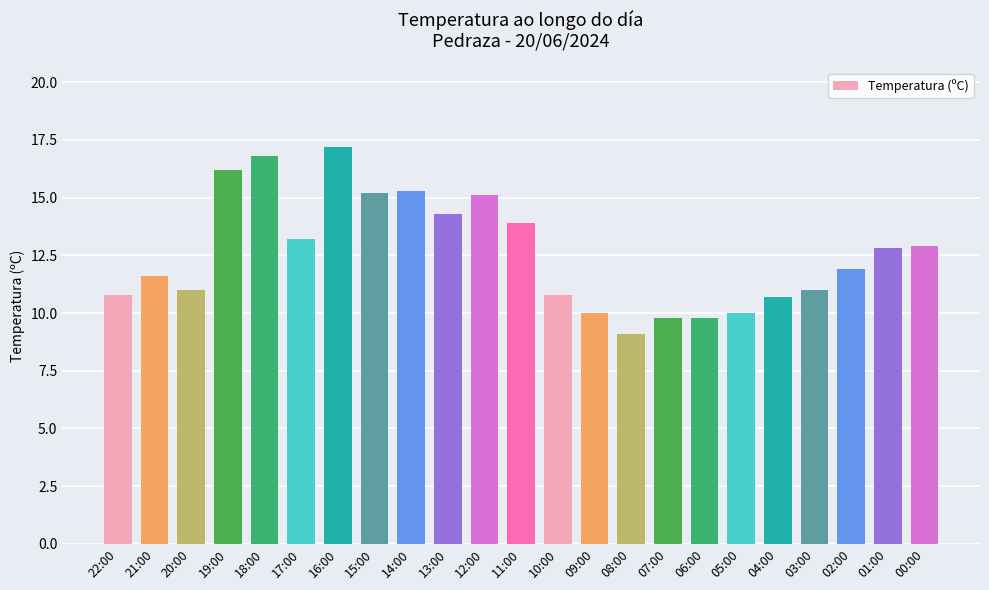

What position from the right is 17:00?

18